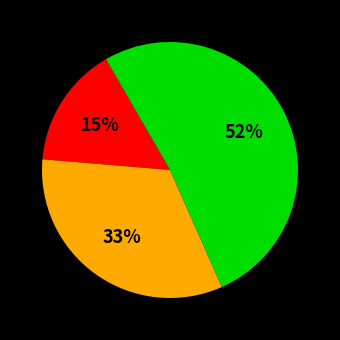

Is there any slice that represents more than half of the pie?

Yes